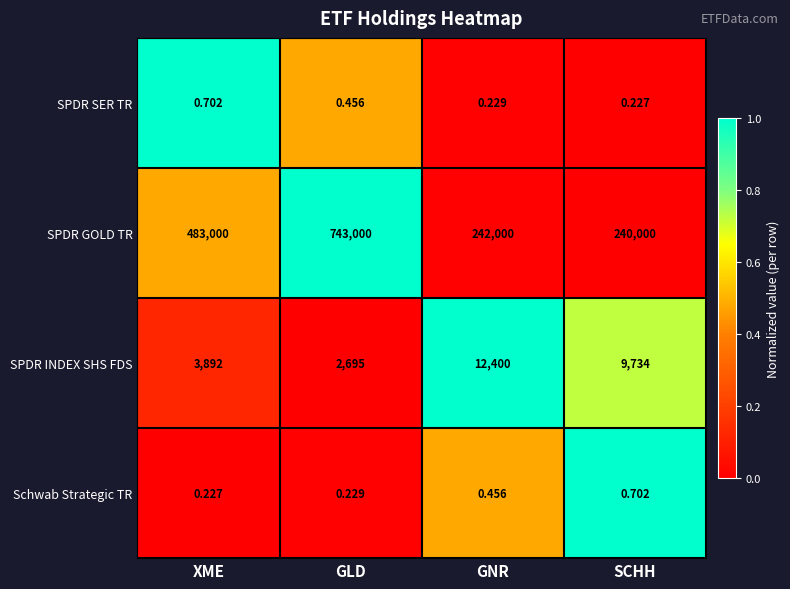

Rank the categories by Schwab Strategic TR value from highest to lowest.

SCHH, GNR, GLD, XME